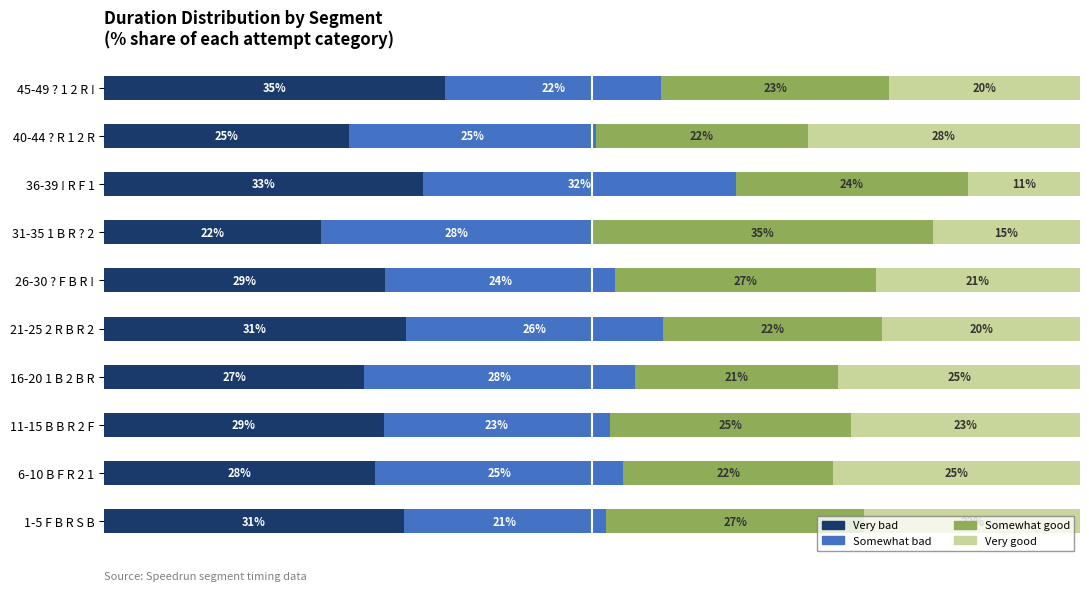

Which category has the highest value in the Very bad series?

45-49 ? 1 2 R !